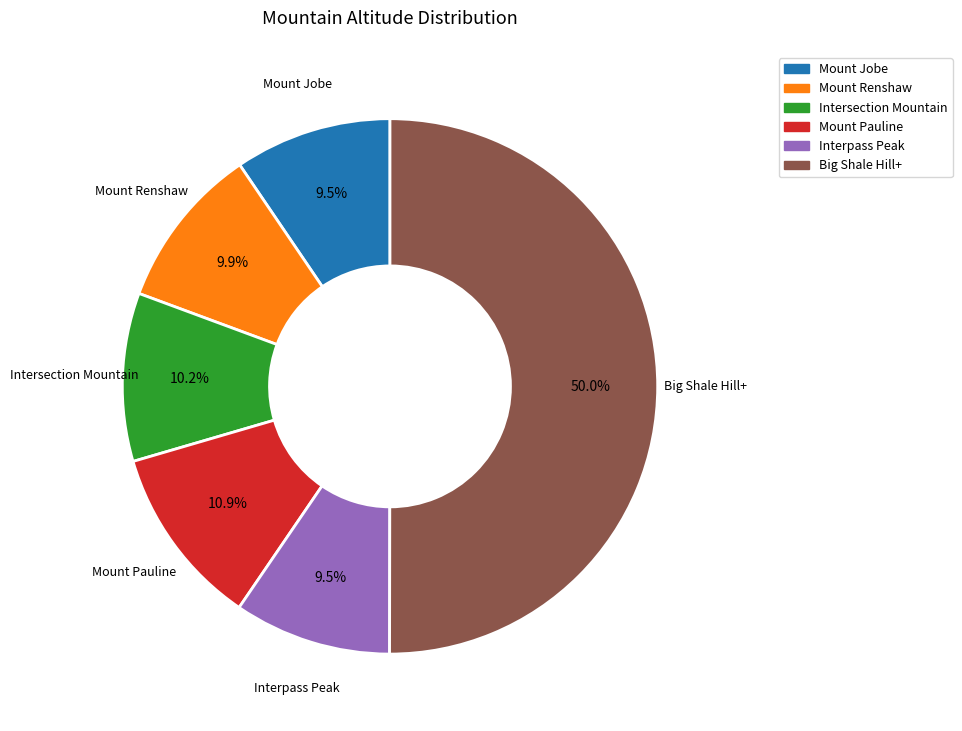

True or false: Mount Jobe accounts for 1% of the total.

False